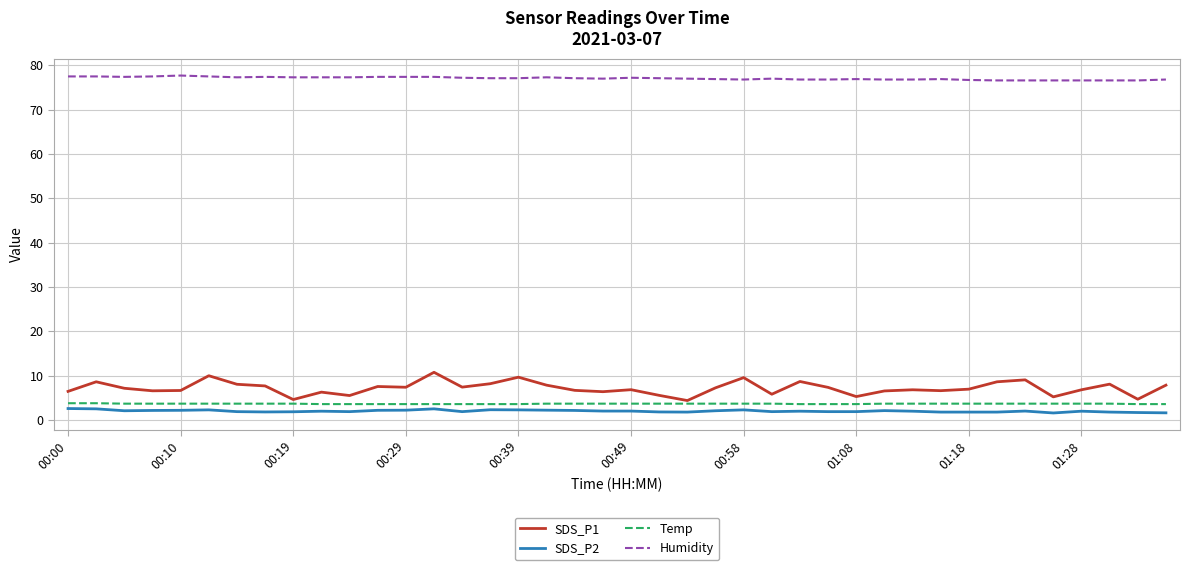

Which series has the largest range (max minus min)?

SDS_P1